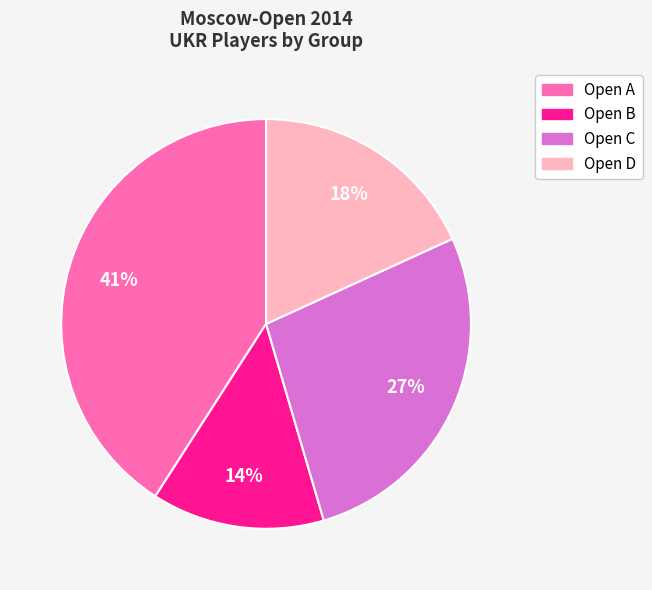

Is the sum of Open B and Open D greater than half?

No